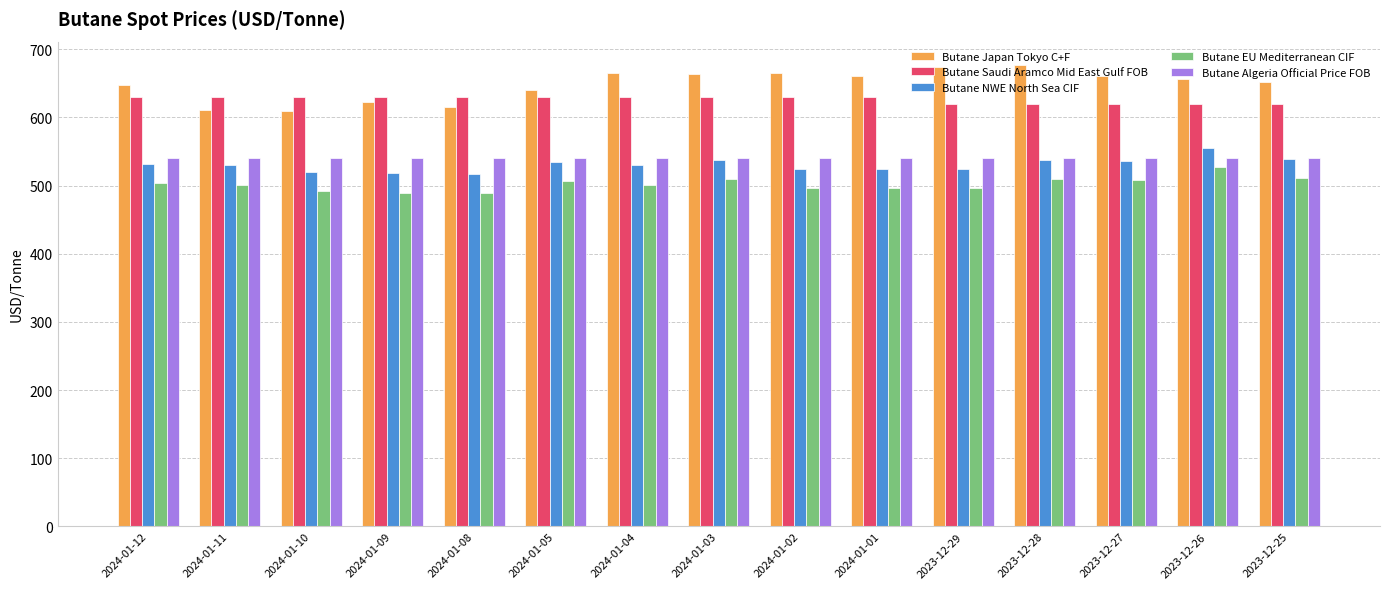

Count the Butane Saudi Aramco Mid East Gulf FOB values in the range 620 to 630.

15